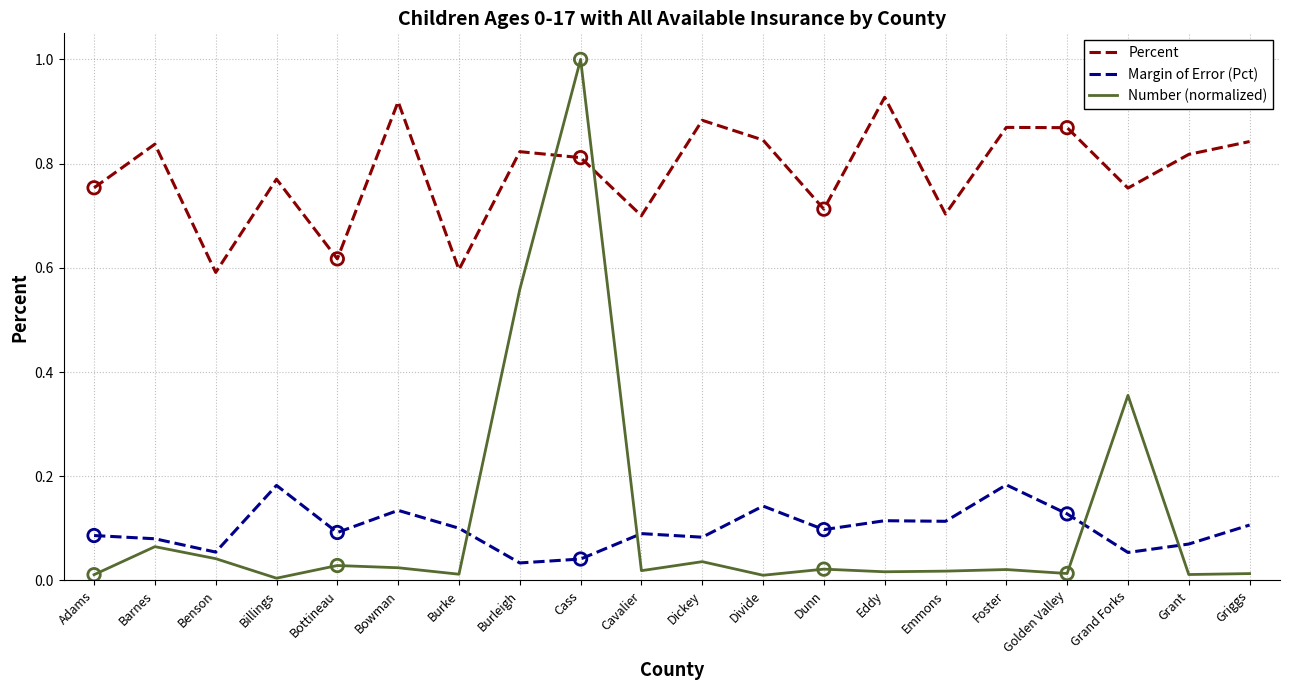

What are all the series names shown in the legend?

Percent, Margin of Error (Pct), Number (normalized)